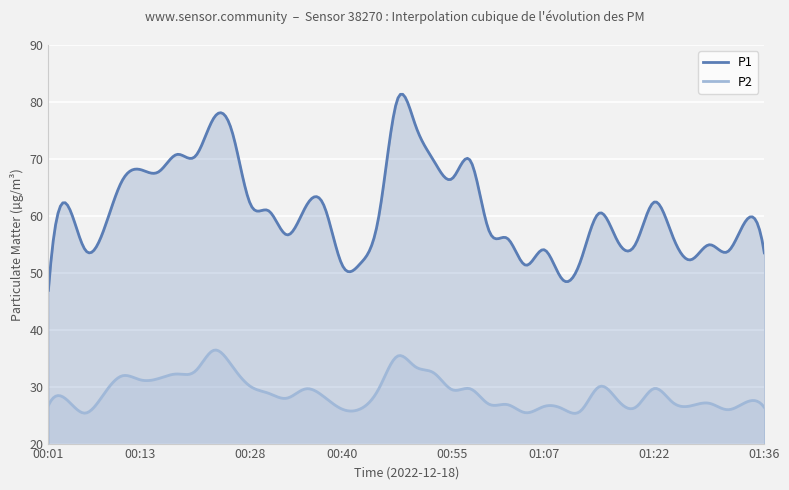

What value does the P1 series have at 00:48?

80.3